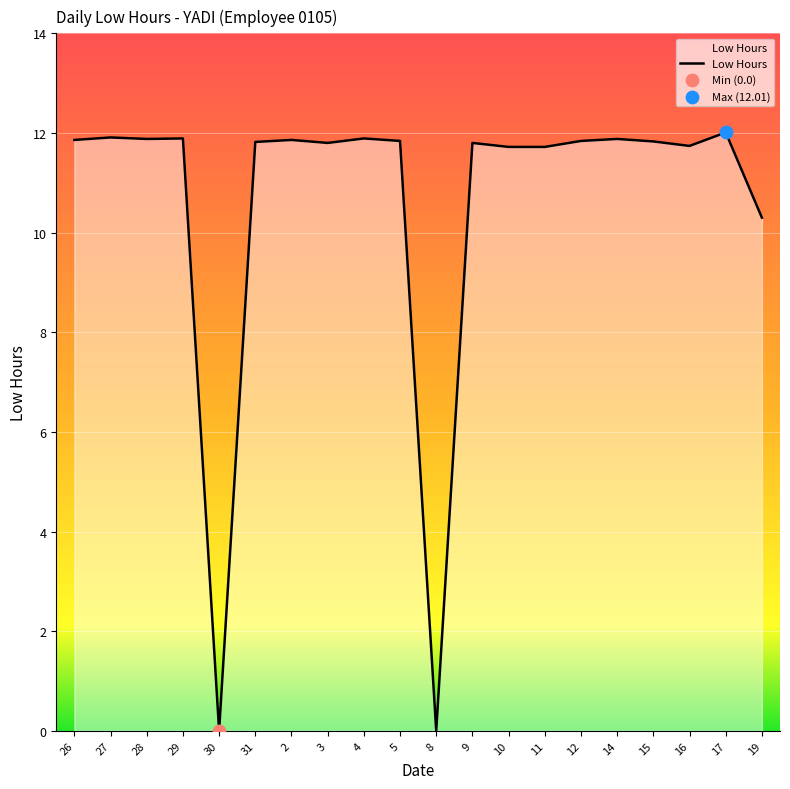

What is the change in value from 9 to 19?

-1.5